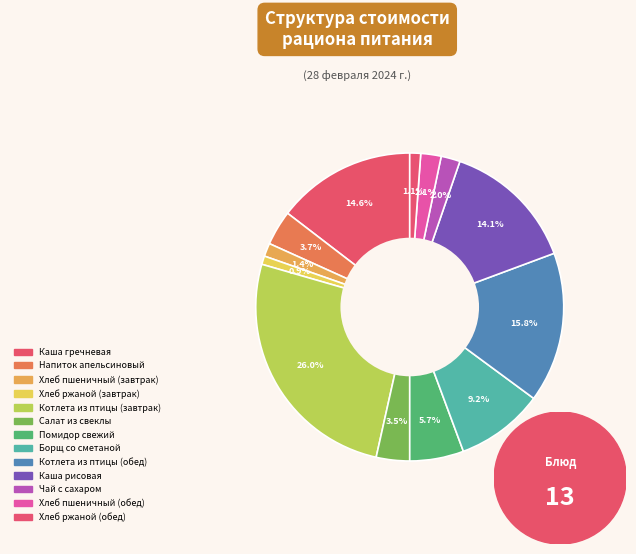

Count the number of slices in the pie.

13